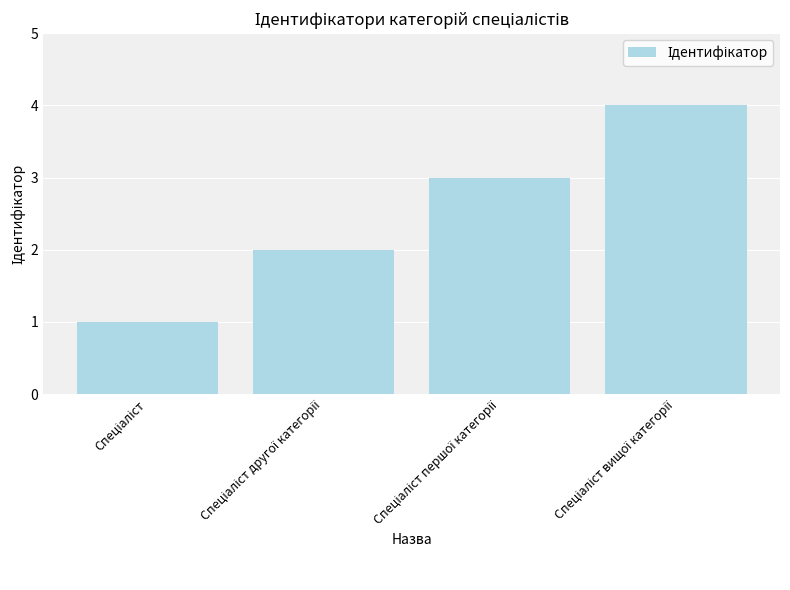

What is the difference between the maximum and minimum values?

3